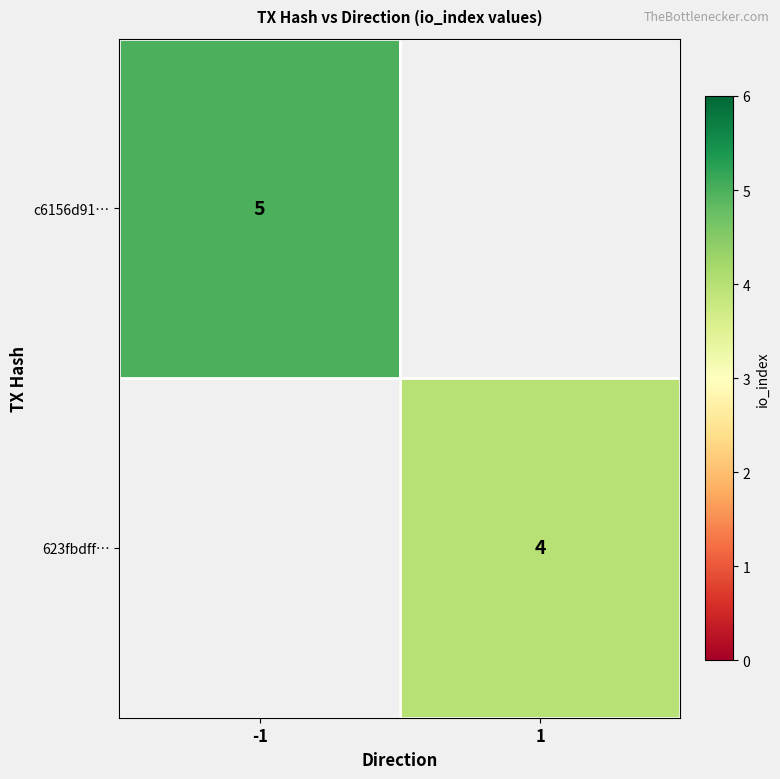

Is it true that 623fbdff… equals 2 at 1?

False